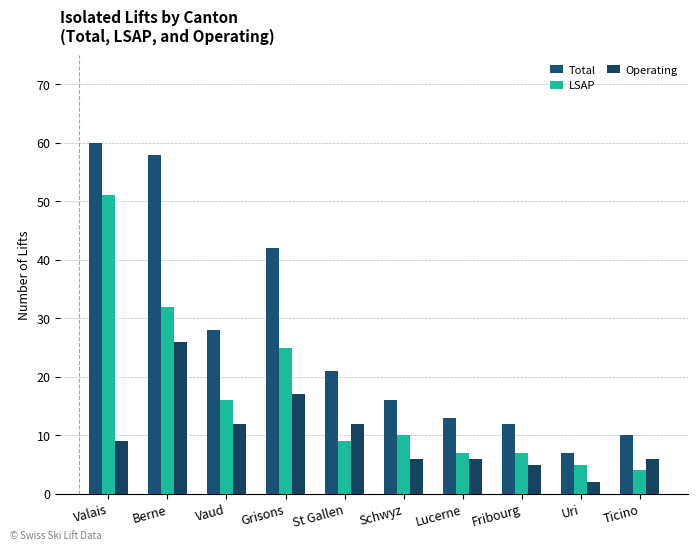

Is it true that LSAP equals 16 at Vaud?

True